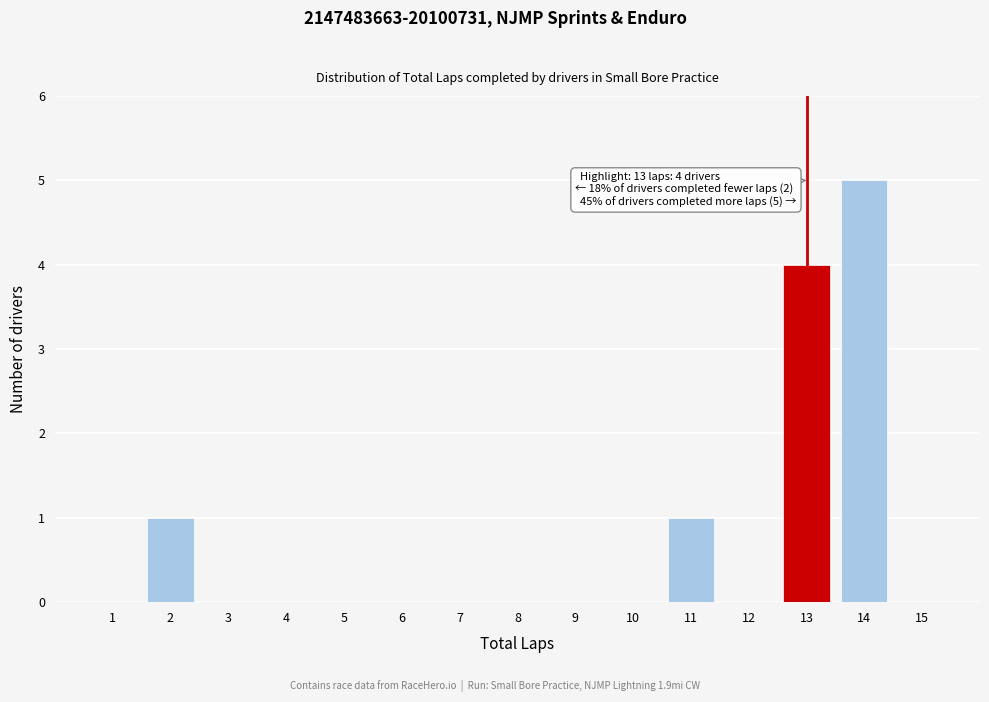

Which range on the x-axis has the tallest bar?

13.5 to 14.5